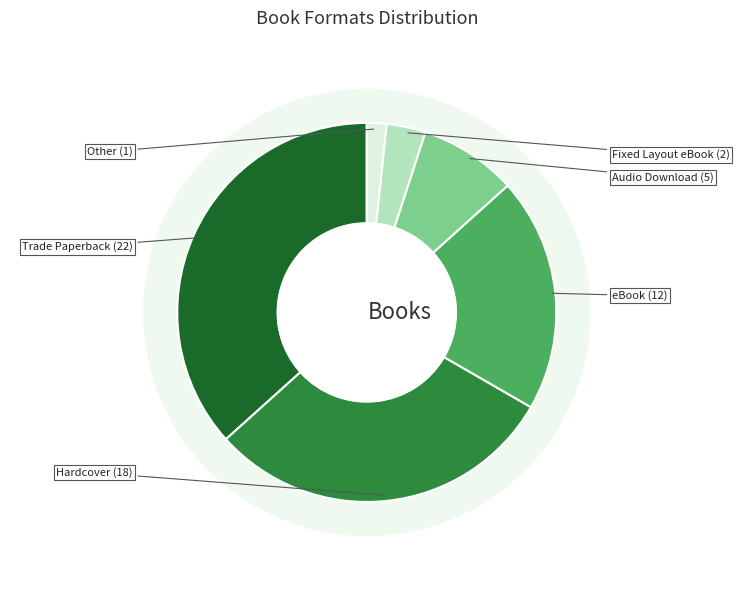

True or false: Other accounts for 1% of the total.

False